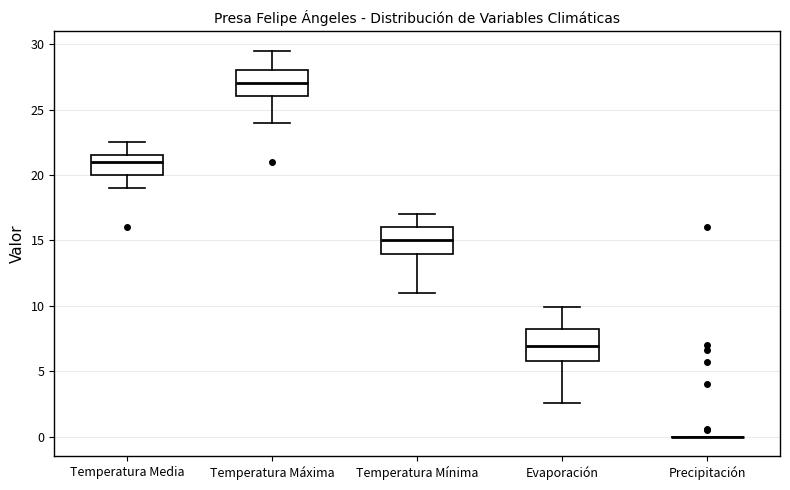

Reading left to right, transcribe this box plot: for each box, give where its median line is, the range the box spans, and where its two whiskers end, as read against the y-axis. The values are not printed on the chart, so give them approximately, as read against the axis.

Temperatura Media: median 21.0, box 20.0 to 21.5, whiskers 19.0 to 22.5
Temperatura Máxima: median 27.0, box 26.0 to 28.0, whiskers 24.0 to 29.5
Temperatura Mínima: median 15.0, box 14.0 to 16.0, whiskers 11.0 to 17.0
Evaporación: median 7.0, box 6.0 to 8.0, whiskers 2.5 to 10.0
Precipitación: box collapsed to a line at 0.0, whiskers 0.0 to 0.0